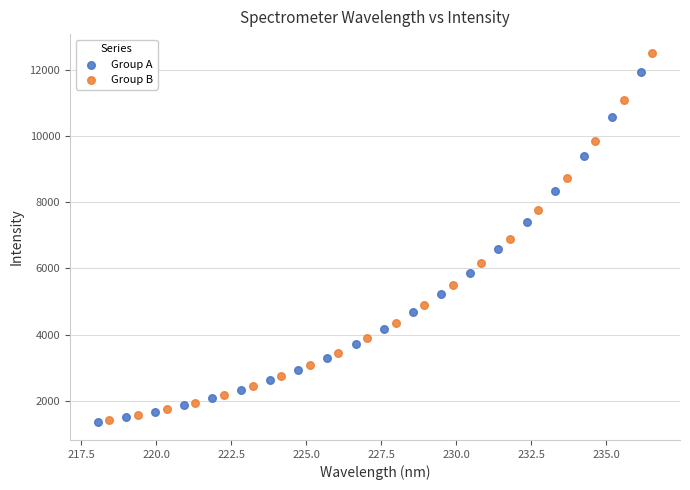

Which series reaches the maximum Y coordinate?

Group B